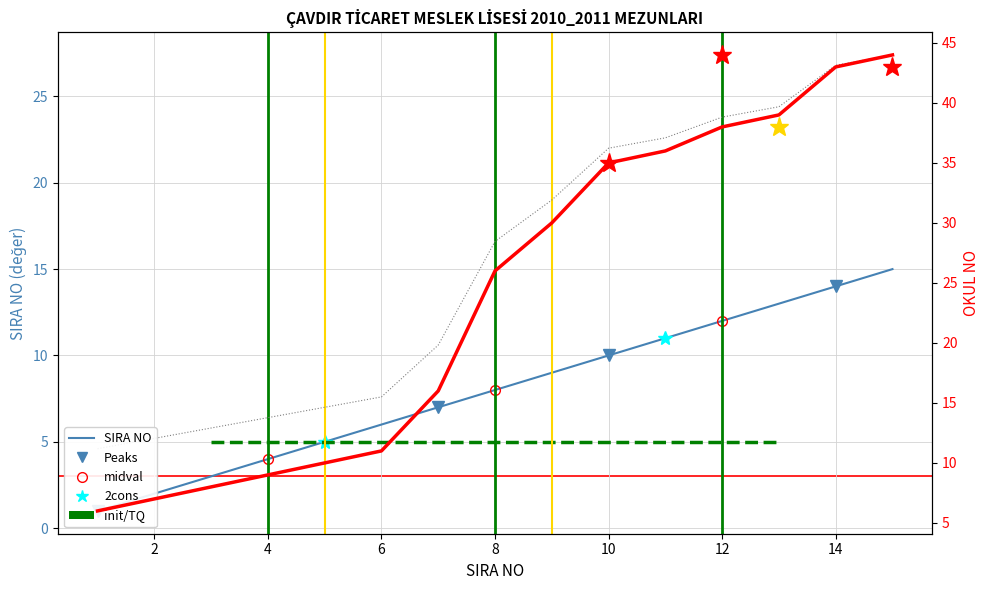

What is the difference between the second highest and second lowest values in the SIRA NO series?

12.0